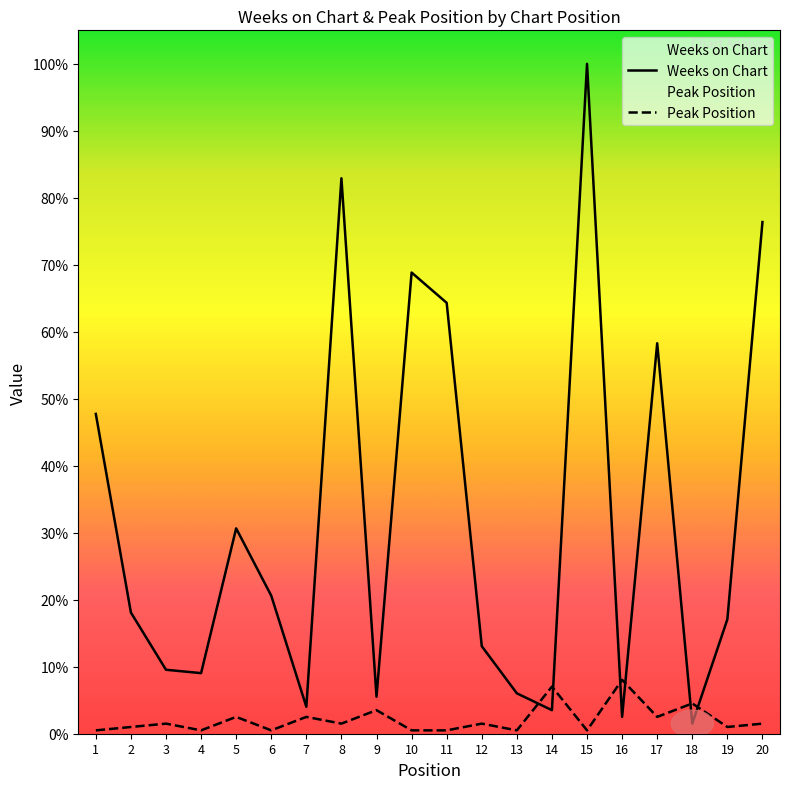

What is the spread (max minus min) of values at 12?

23